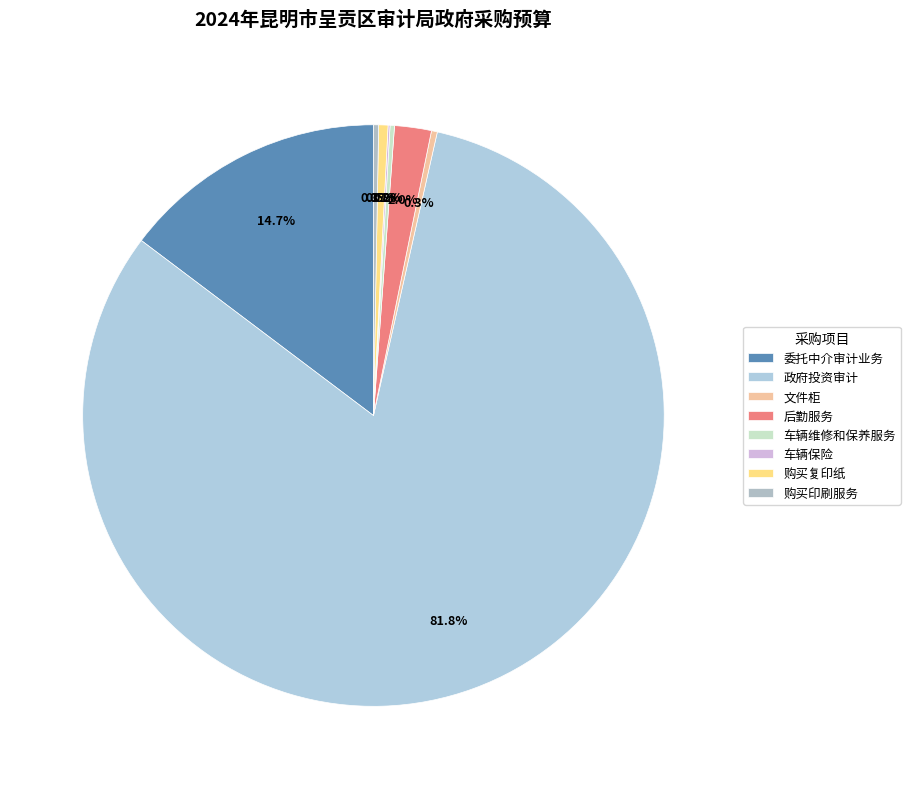

Which slice is the smallest?

车辆保险